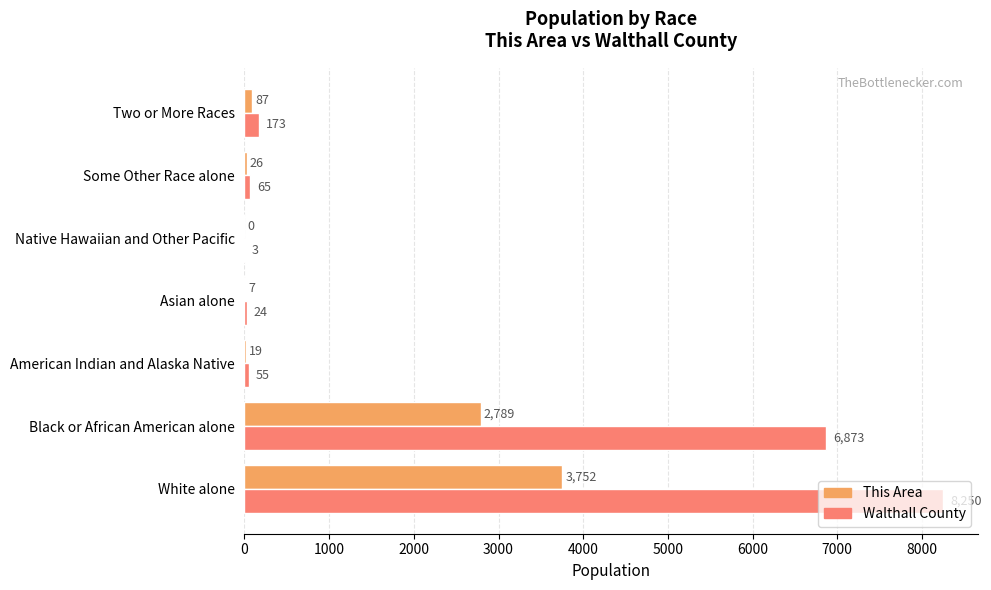

What is the maximum value for Walthall County?

8250